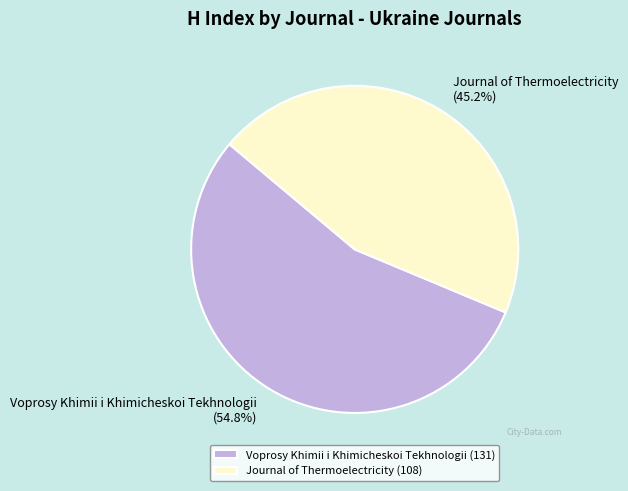

To the nearest percent, what is the difference between the Voprosy Khimii i Khimicheskoi Tekhnologii and Journal of Thermoelectricity slice percentages?

10%